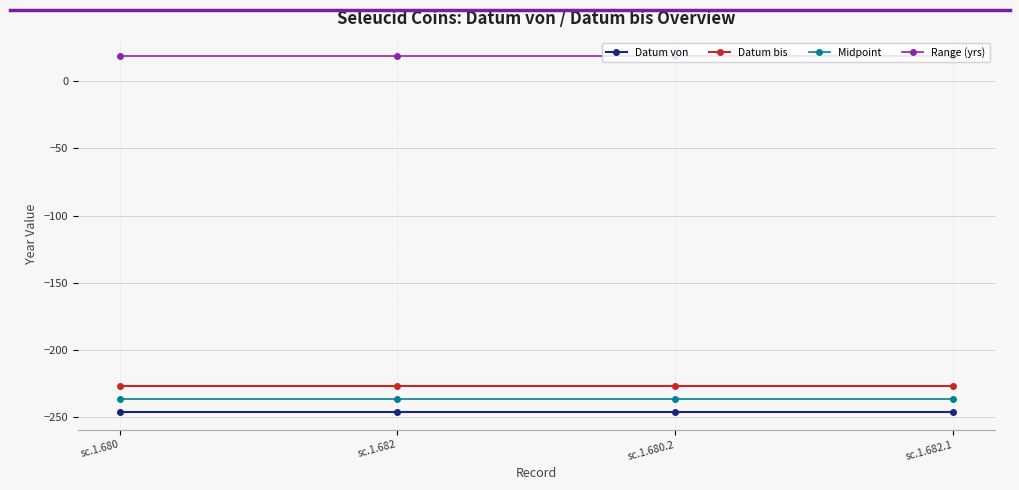

What are all the series names shown in the legend?

Datum von, Datum bis, Midpoint, Range (yrs)